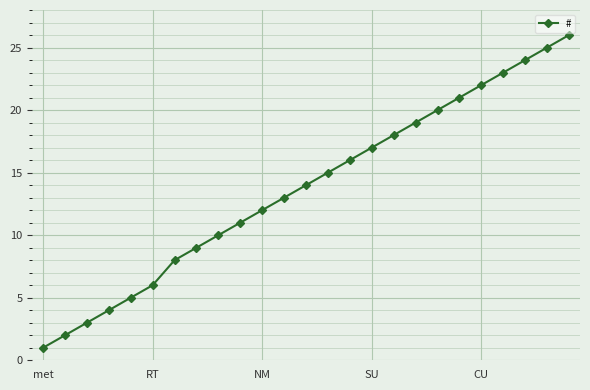

What is the maximum value shown in the chart?

26